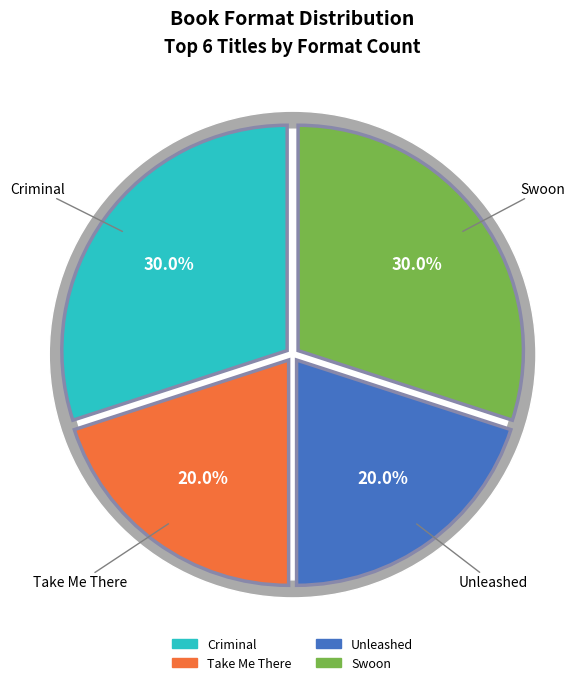

Which category has the smallest portion of the pie?

Take Me There